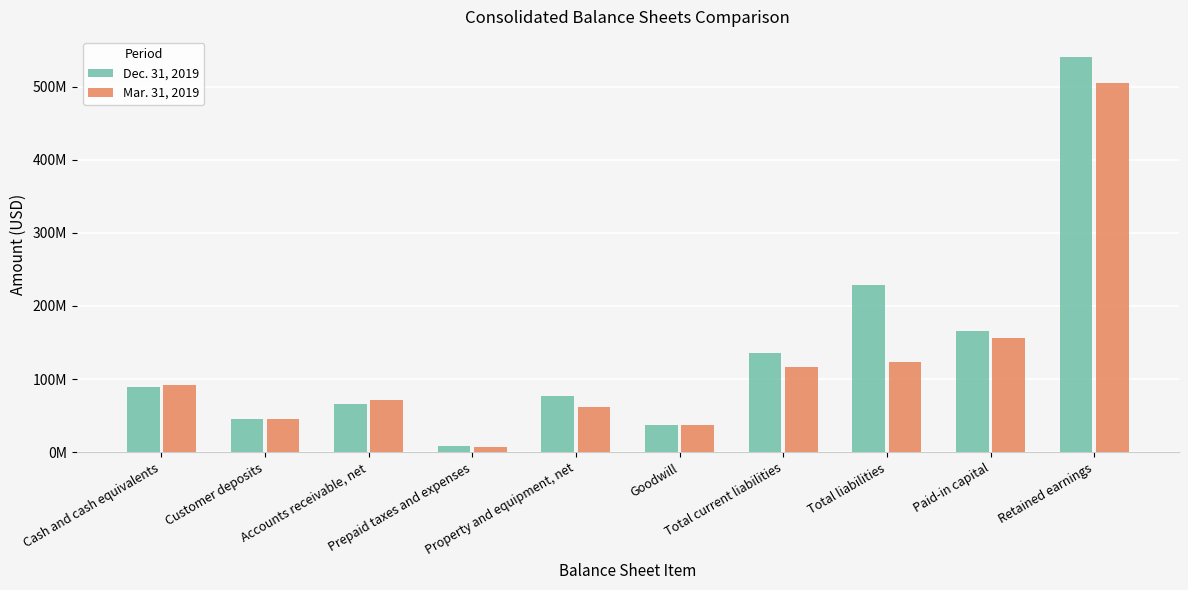

Are the bars horizontal?

No